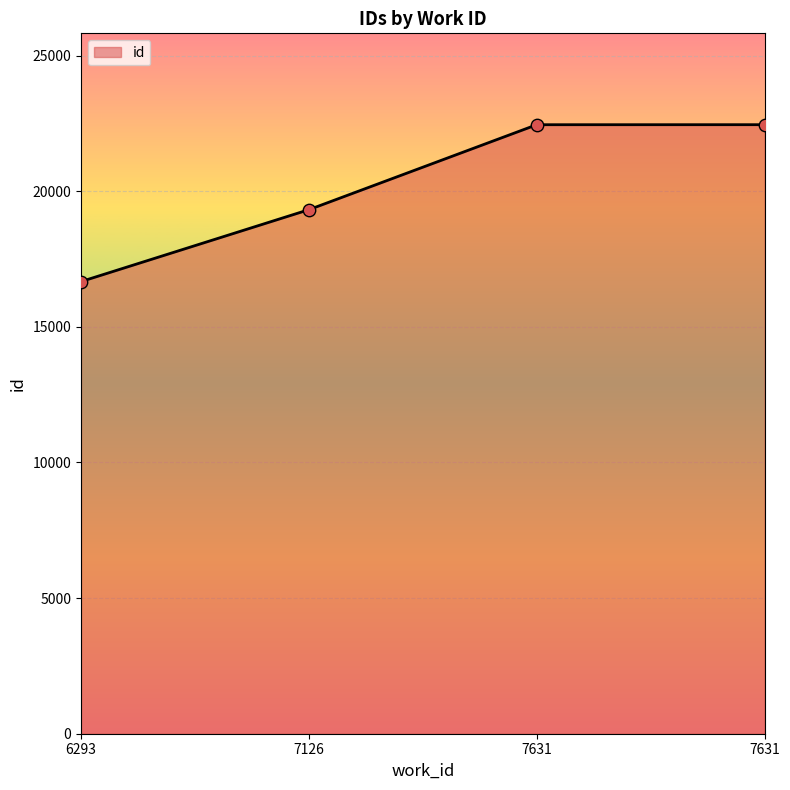

What is the change in value from 7126 to 7631?

+3133